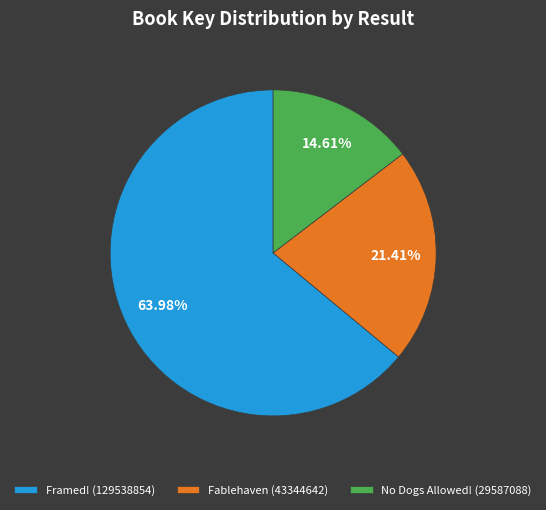

Which has a higher value, Framed! (129538854) or Fablehaven (43344642)?

Framed! (129538854)